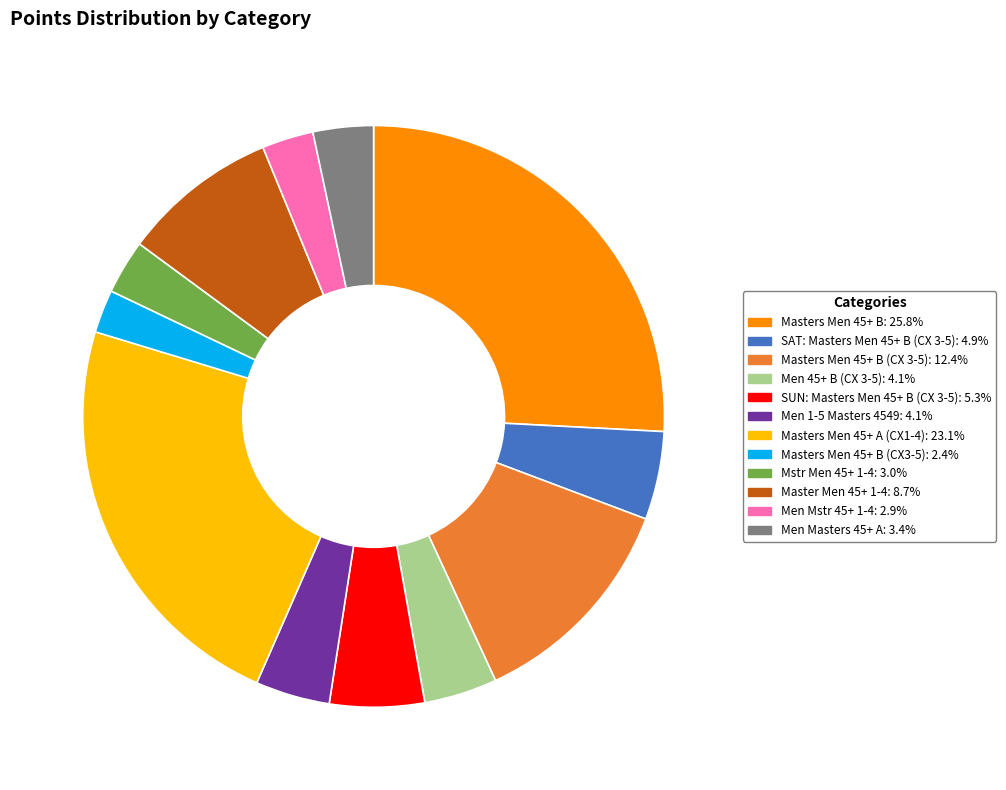

Is Masters Men 45+ B (CX 3-5): 12.4% the majority of the pie?

No